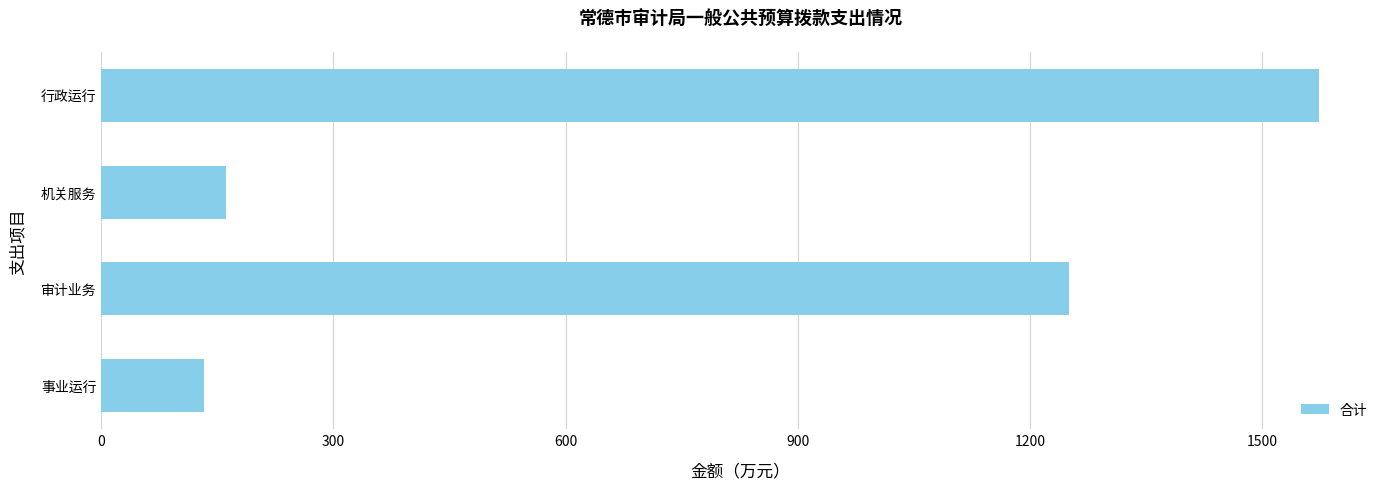

What is the label of the 1st bar from the bottom?

事业运行